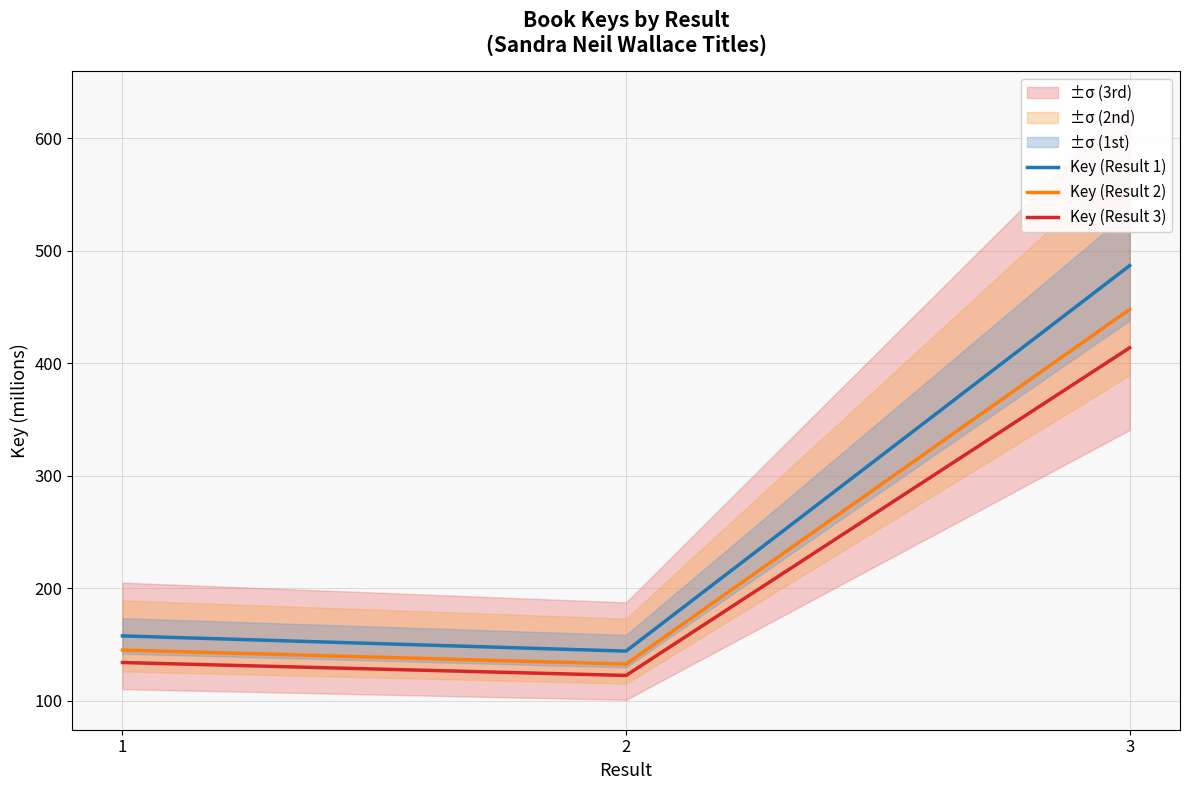

Rank the categories by Key (Result 2) value from lowest to highest.

2, 1, 3